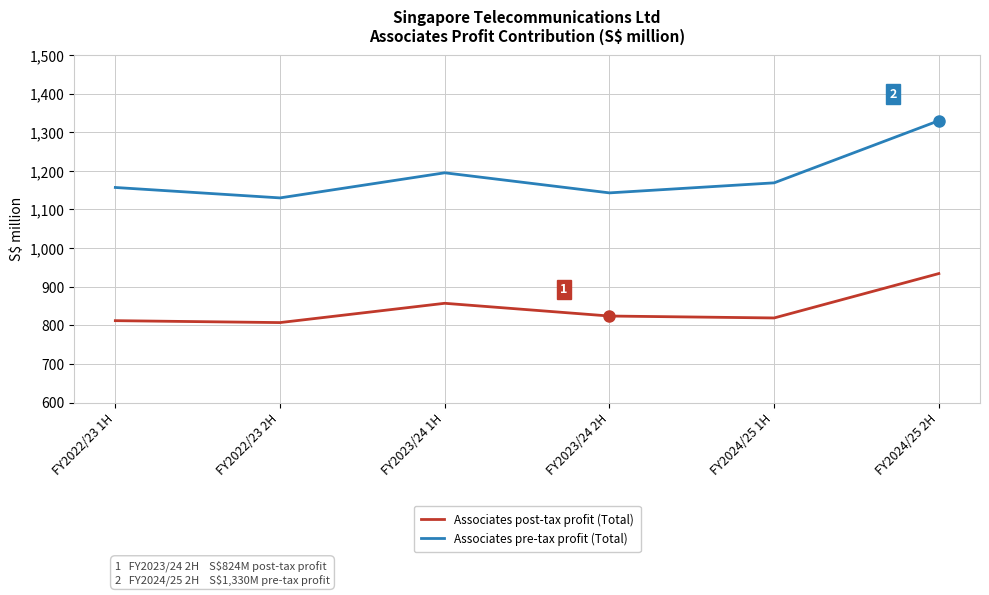

What is the average value of the Associates post-tax profit (Total) series?

842